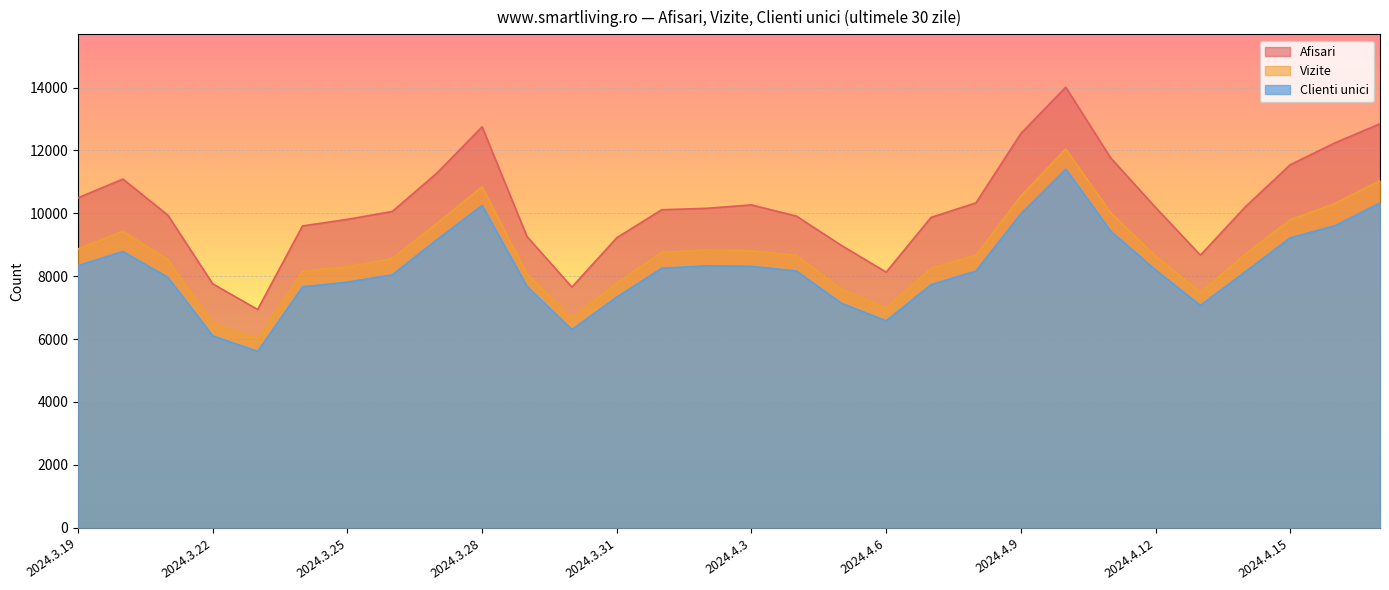

What position from the right is 2024.3.27?

22